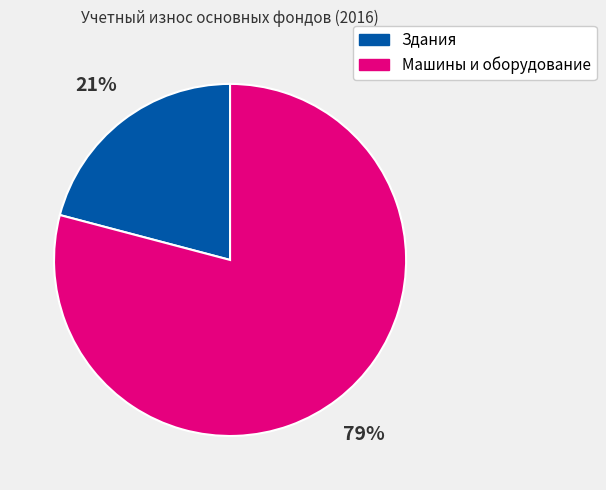

Approximately how many times larger is the value at Машины и оборудование compared to Здания?

3.8